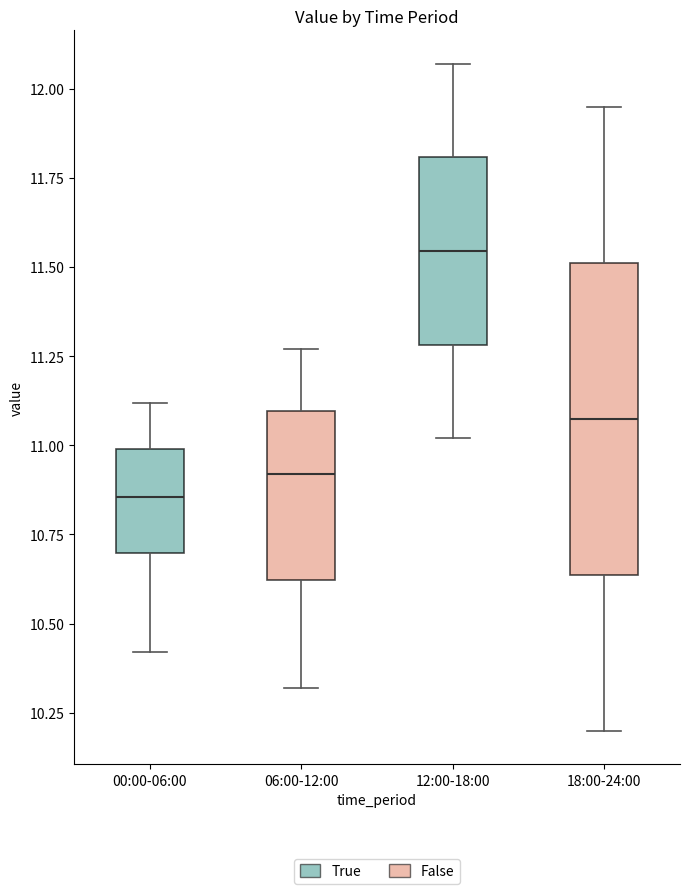

Which box has the lowest median line?

00:00-06:00